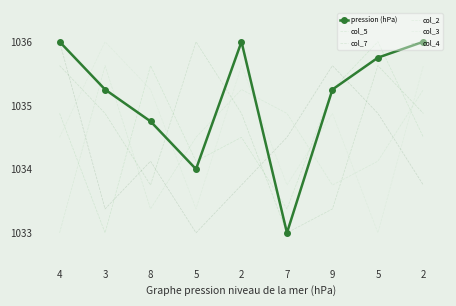

Reading left to right, what are all the values shown in this chart?

pression (hPa): 1036.0	1035.2	1034.8	1034.0	1036.0	1033.0	1035.2	1035.8	1036.0
col_5: 1034.9	1033.0	1035.6	1034.1	1034.5	1033.4	1035.2	1036.0	1034.5
col_7: 1035.6	1034.9	1033.8	1036.0	1034.9	1033.0	1033.4	1035.6	1034.9
col_2: 1033.0	1035.6	1033.4	1034.5	1035.2	1034.9	1033.8	1034.1	1035.2
col_3: 1034.5	1036.0	1035.2	1033.4	1035.6	1033.8	1034.9	1033.0	1035.6
col_4: 1036.0	1033.4	1034.1	1033.0	1033.8	1034.5	1035.6	1034.9	1033.8